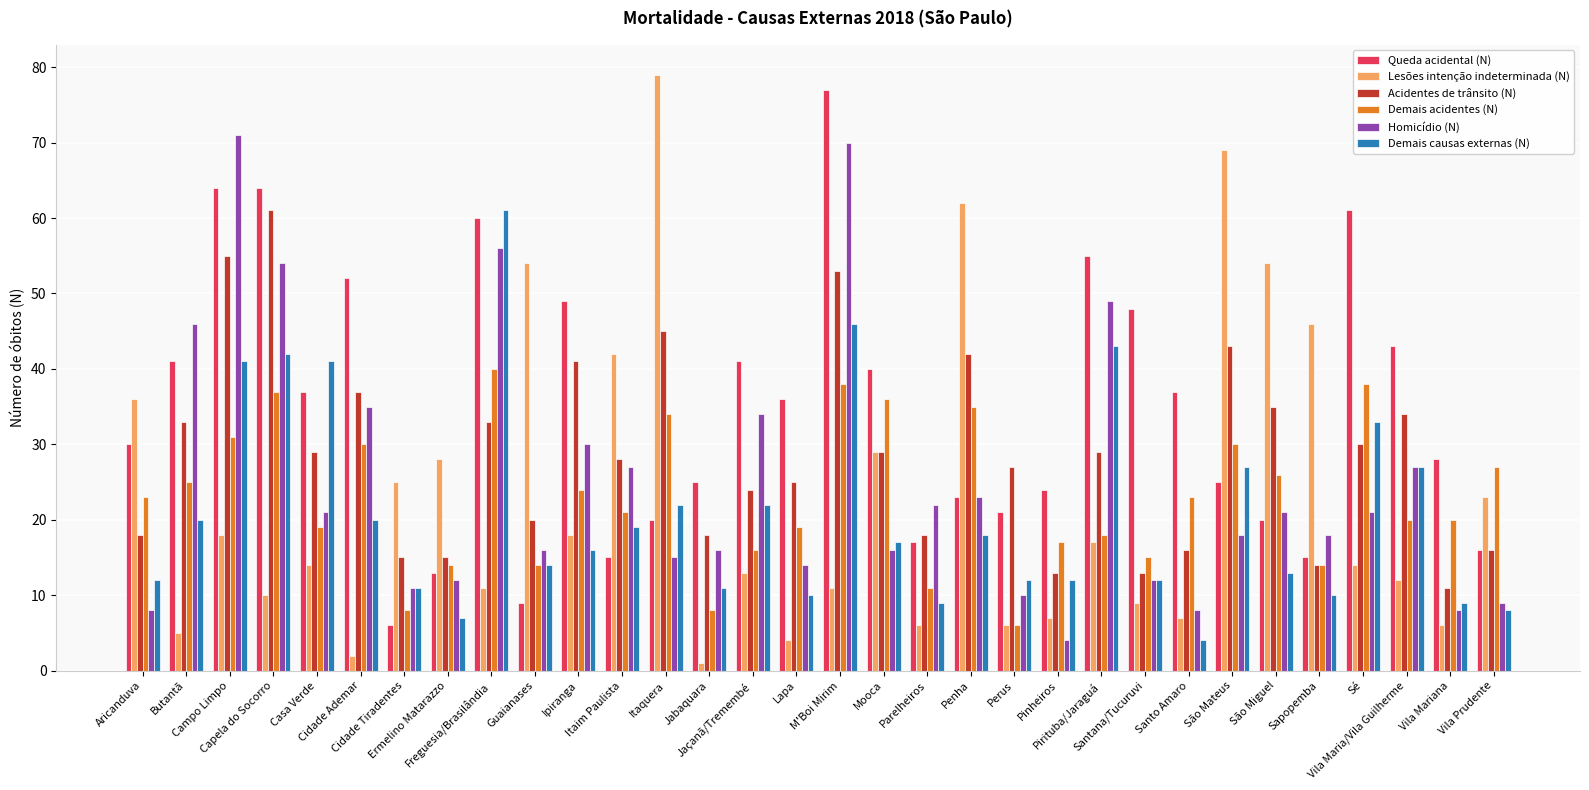

What is the average value of the Queda acidental (N) series?

35